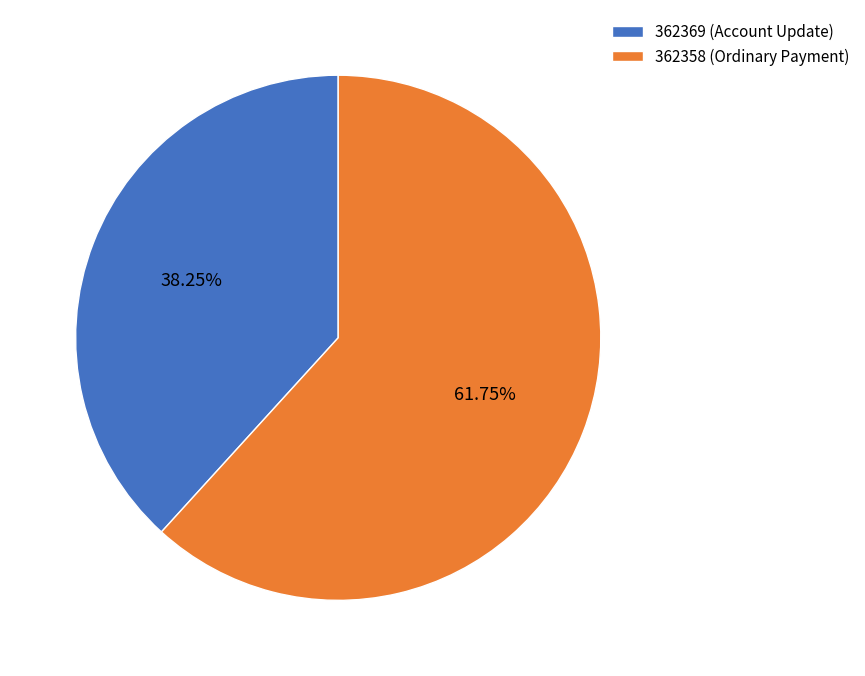

Is there a majority slice in this chart?

Yes